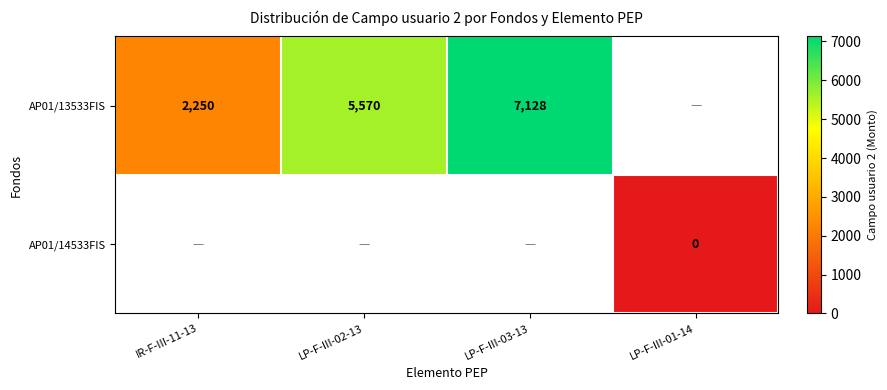

The AP01/13533FIS series shows 7128 at LP-F-III-03-13. True or false?

True